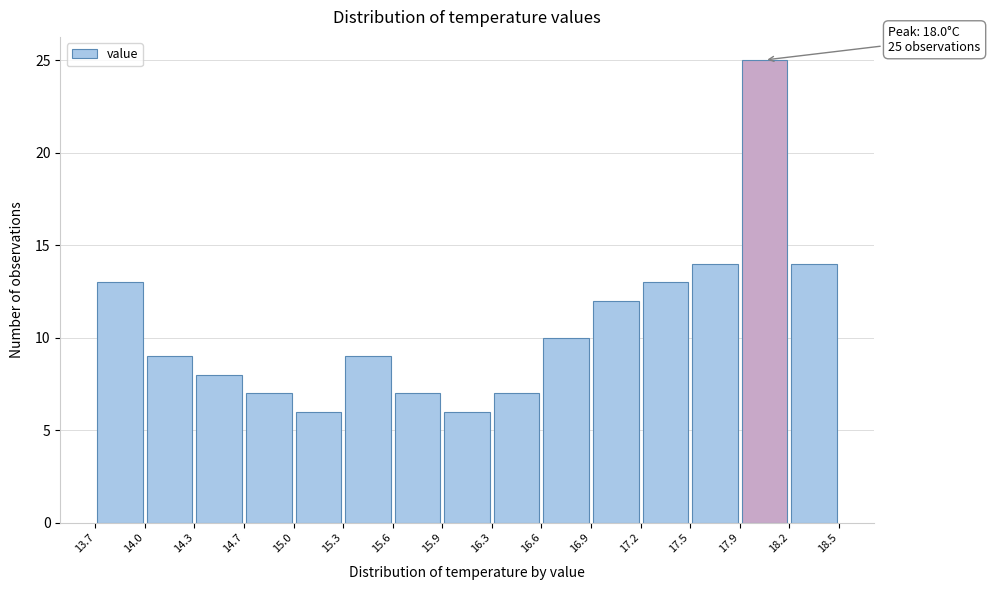

Which range on the x-axis has the tallest bar?

17.9 to 18.2